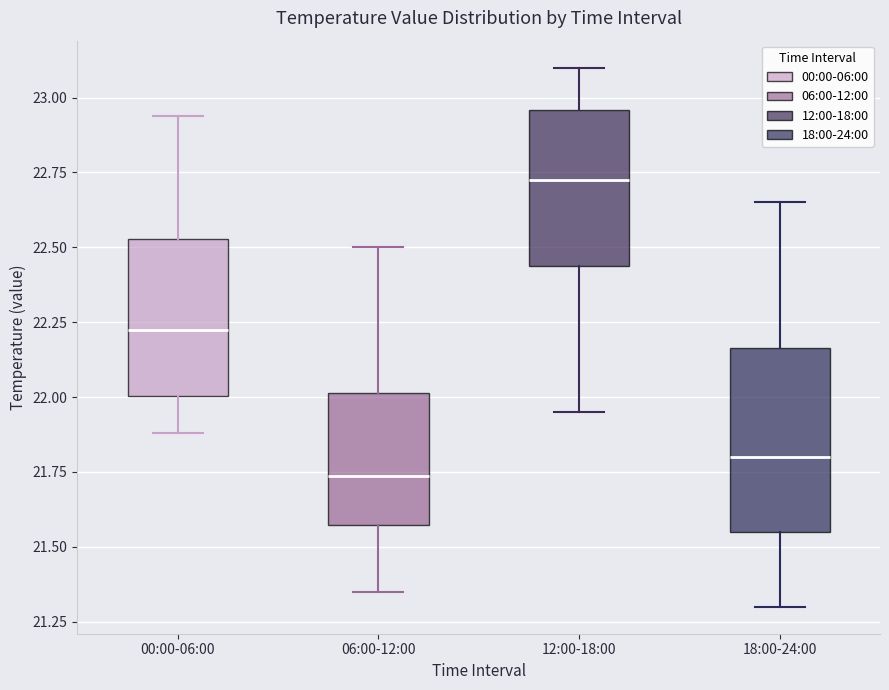

Which box has the highest median line?

12:00-18:00